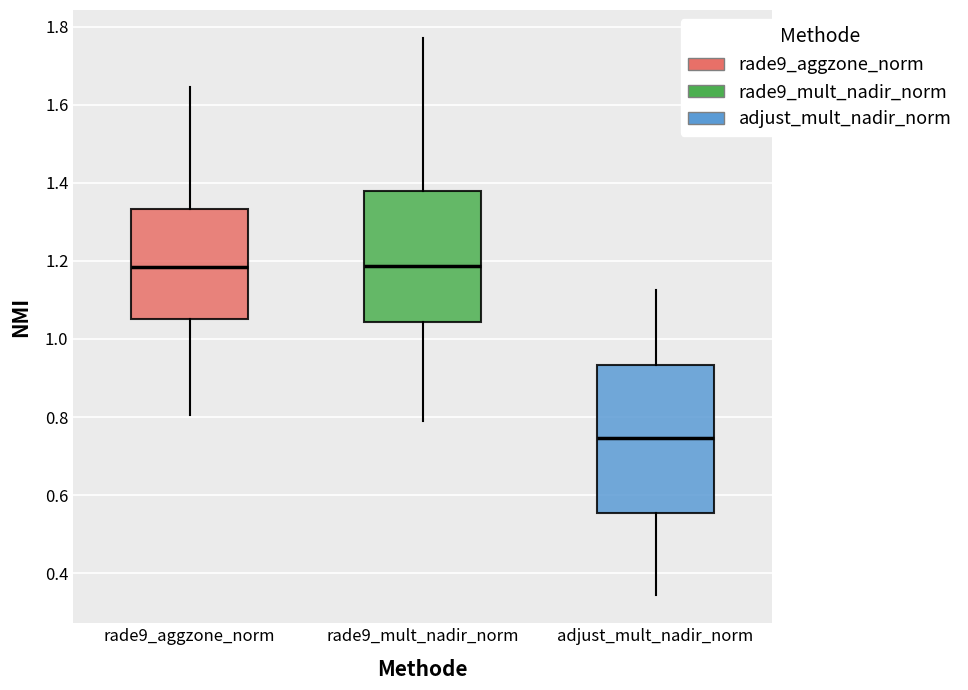

Which box has the lowest median line?

adjust_mult_nadir_norm